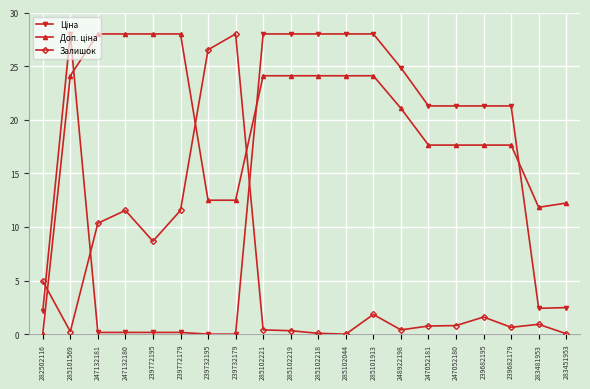

What is the total value across all series at 285102044?

52.1